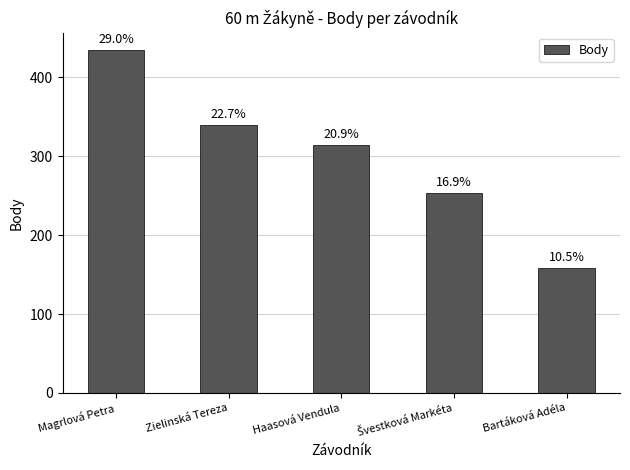

Does the chart contain any negative values?

No